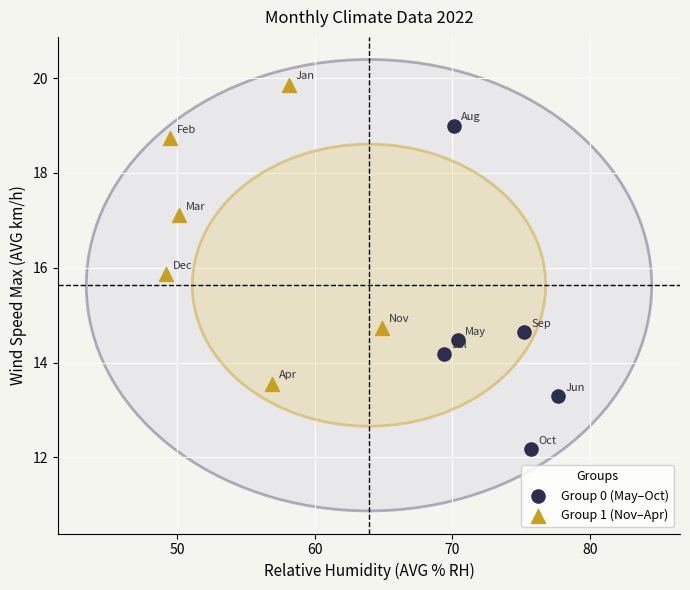

Which series reaches the minimum Y coordinate?

Group 0 (May–Oct)